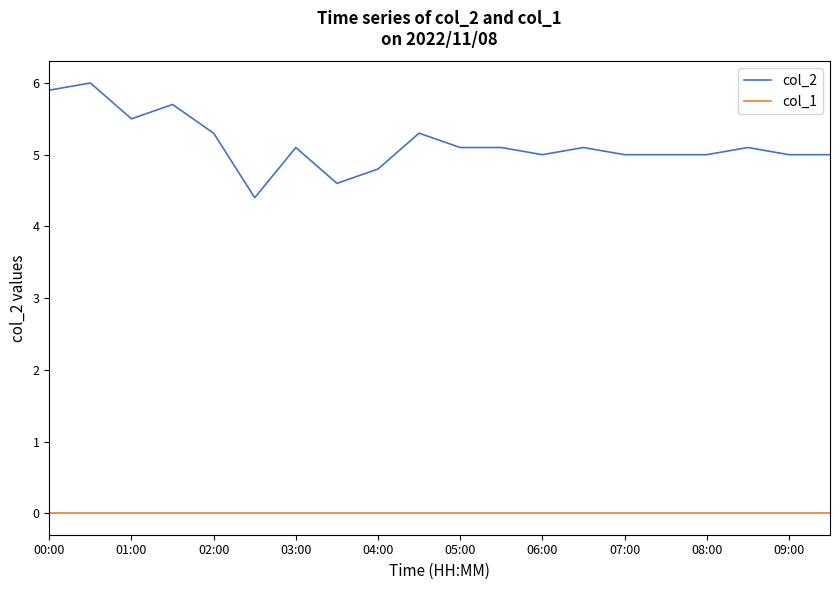

Which series has the largest total across all categories?

col_2